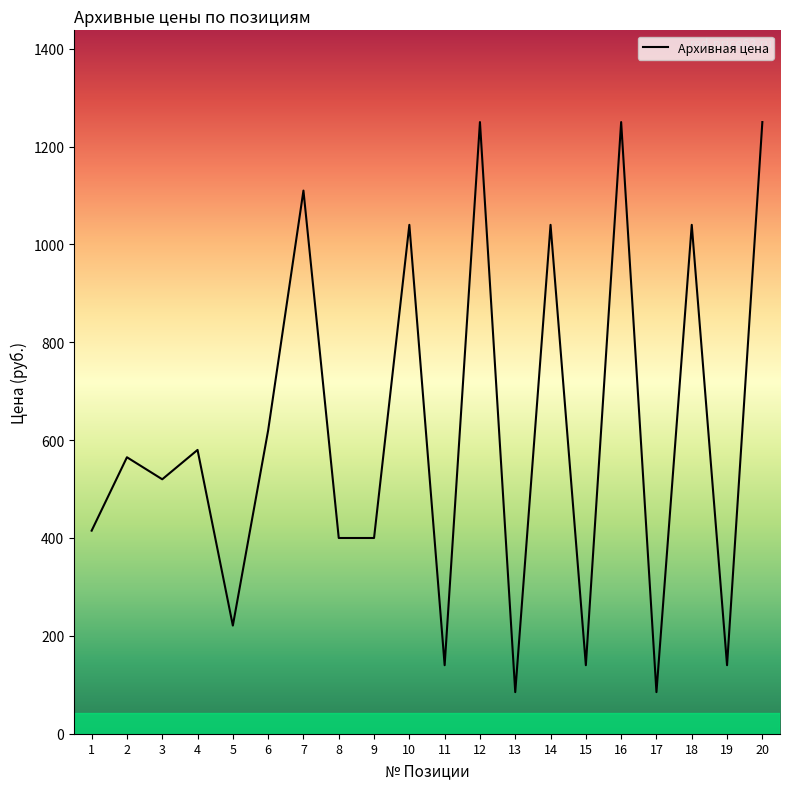

Reading right to left, transcribe all the data shown in this chart.

20=1250	19=140	18=1040	17=85	16=1250	15=140	14=1040	13=85	12=1250	11=140	10=1040	9=400	8=400	7=1110	6=620	5=221	4=580	3=520	2=565	1=415